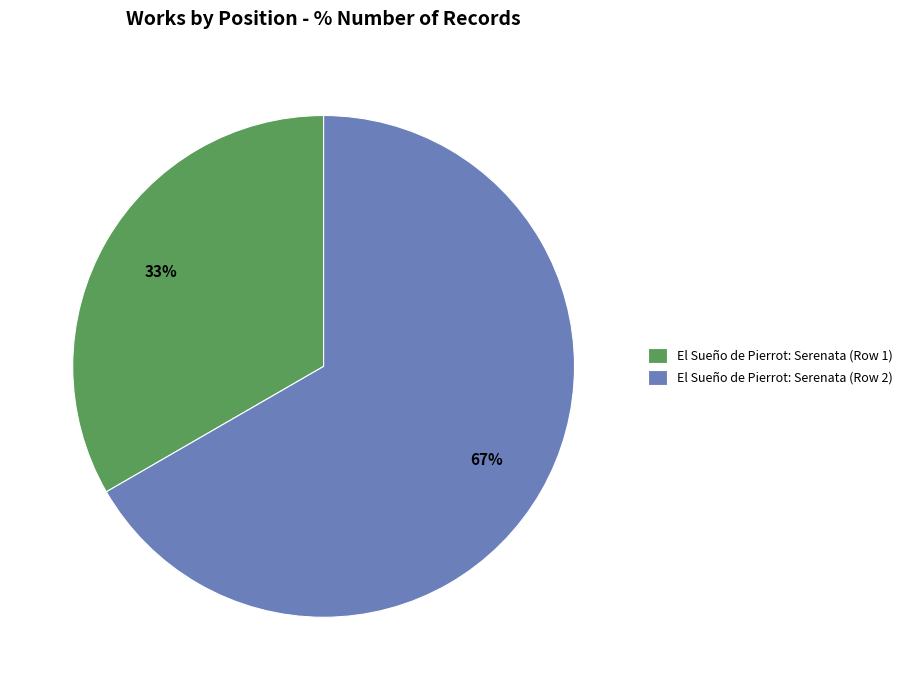

How many segments does this pie chart have?

2